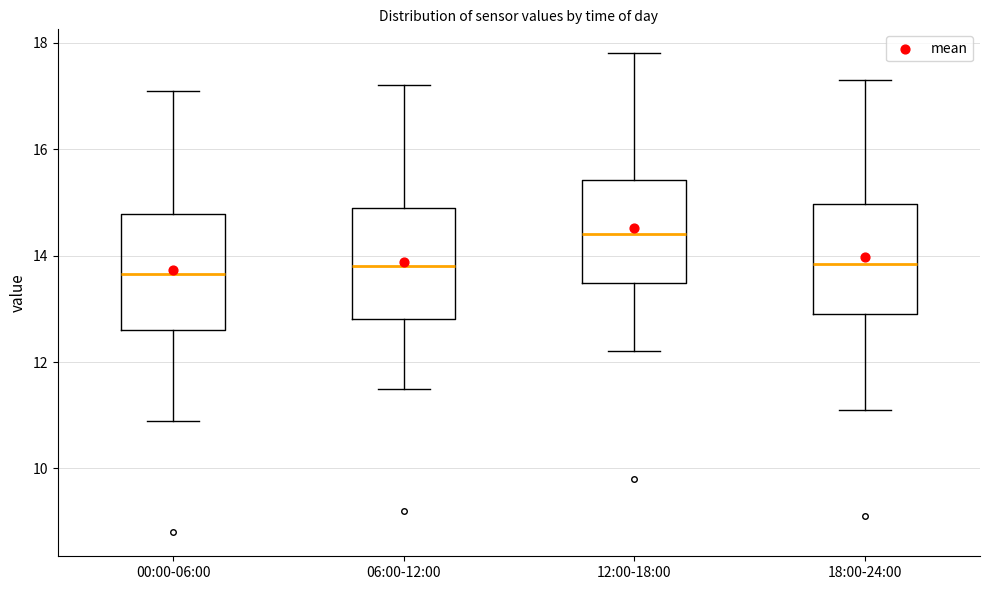

Where does the upper whisker of the box for 00:00-06:00 end on the y-axis? The values are not printed on the chart, so give them approximately, as read against the axis.

17.2